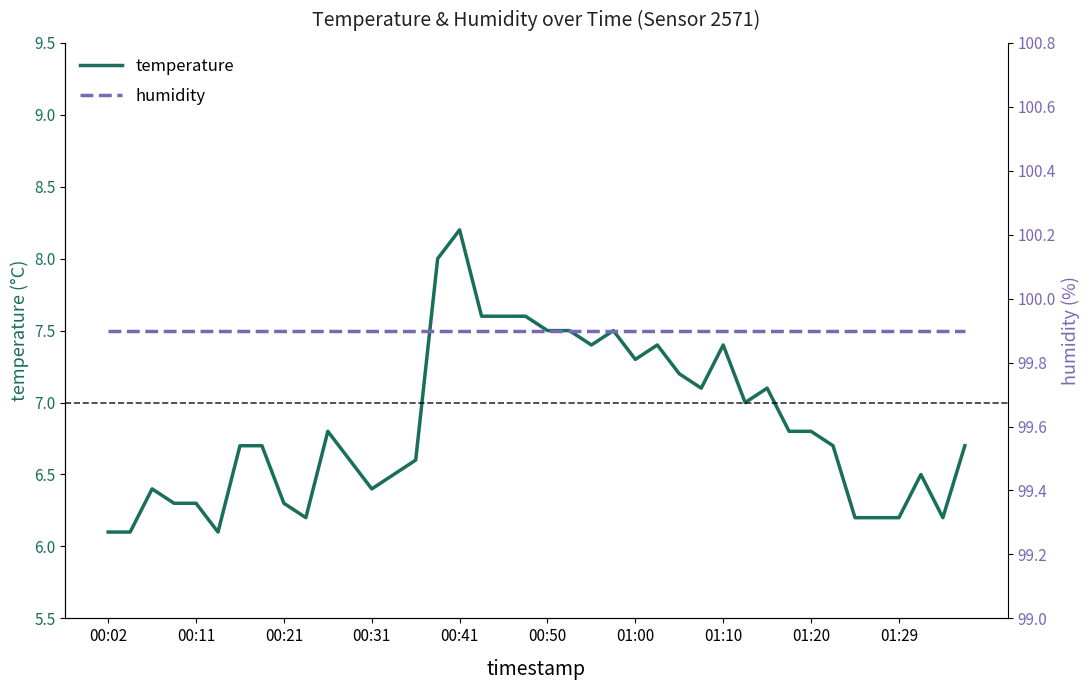

What are all the series names shown in the legend?

temperature, humidity